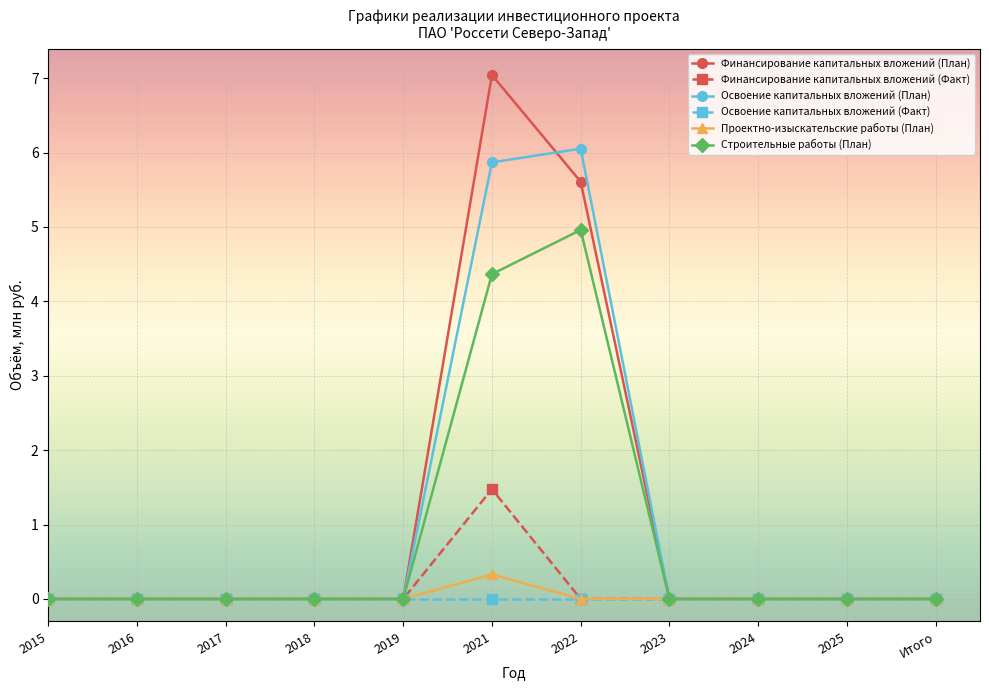

Is it true that Финансирование капитальных вложений (План) equals 0.0 at 2019?

True